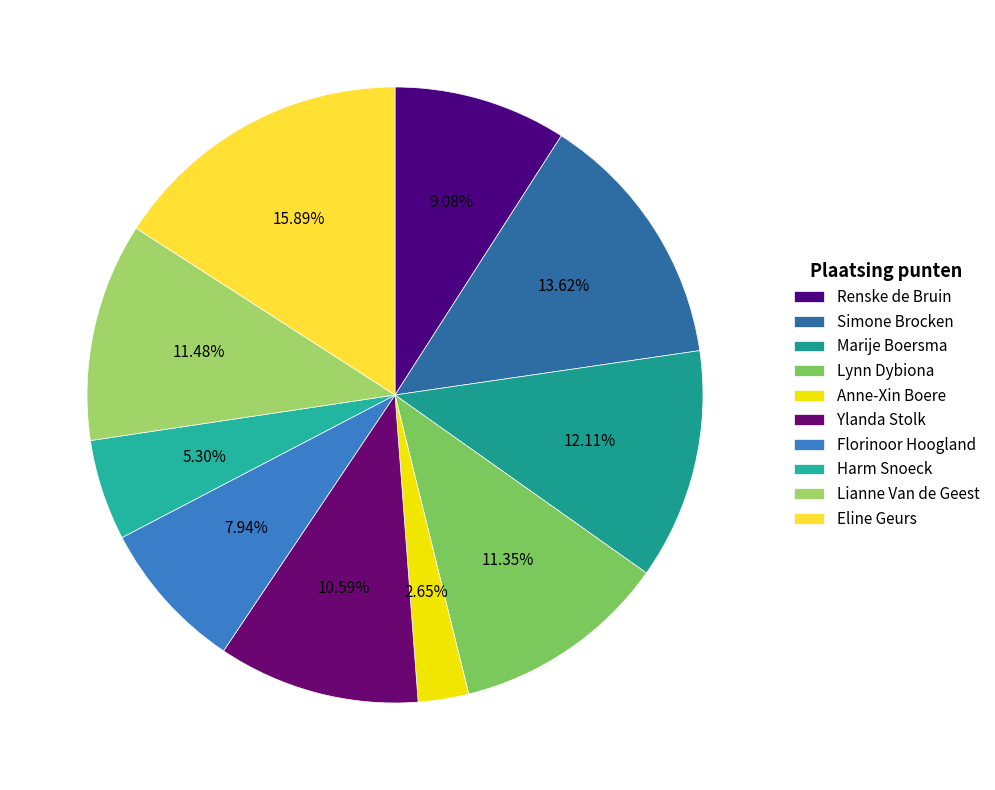

Combined, what portion of the pie is Florinoor Hoogland and Lianne Van de Geest?

19.4%